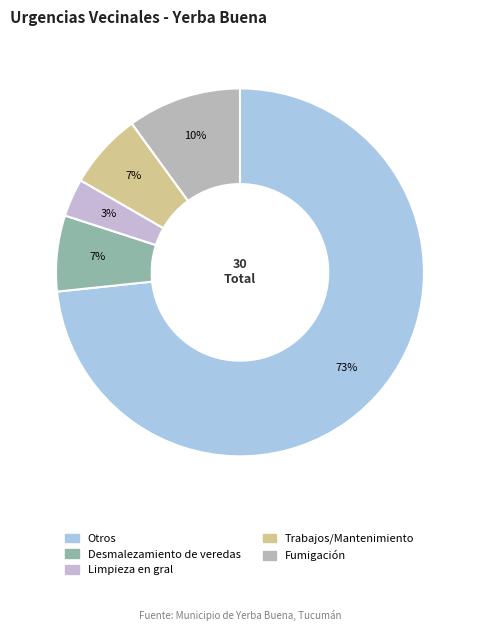

What portion of the pie excludes Trabajos/Mantenimiento?

93.3%